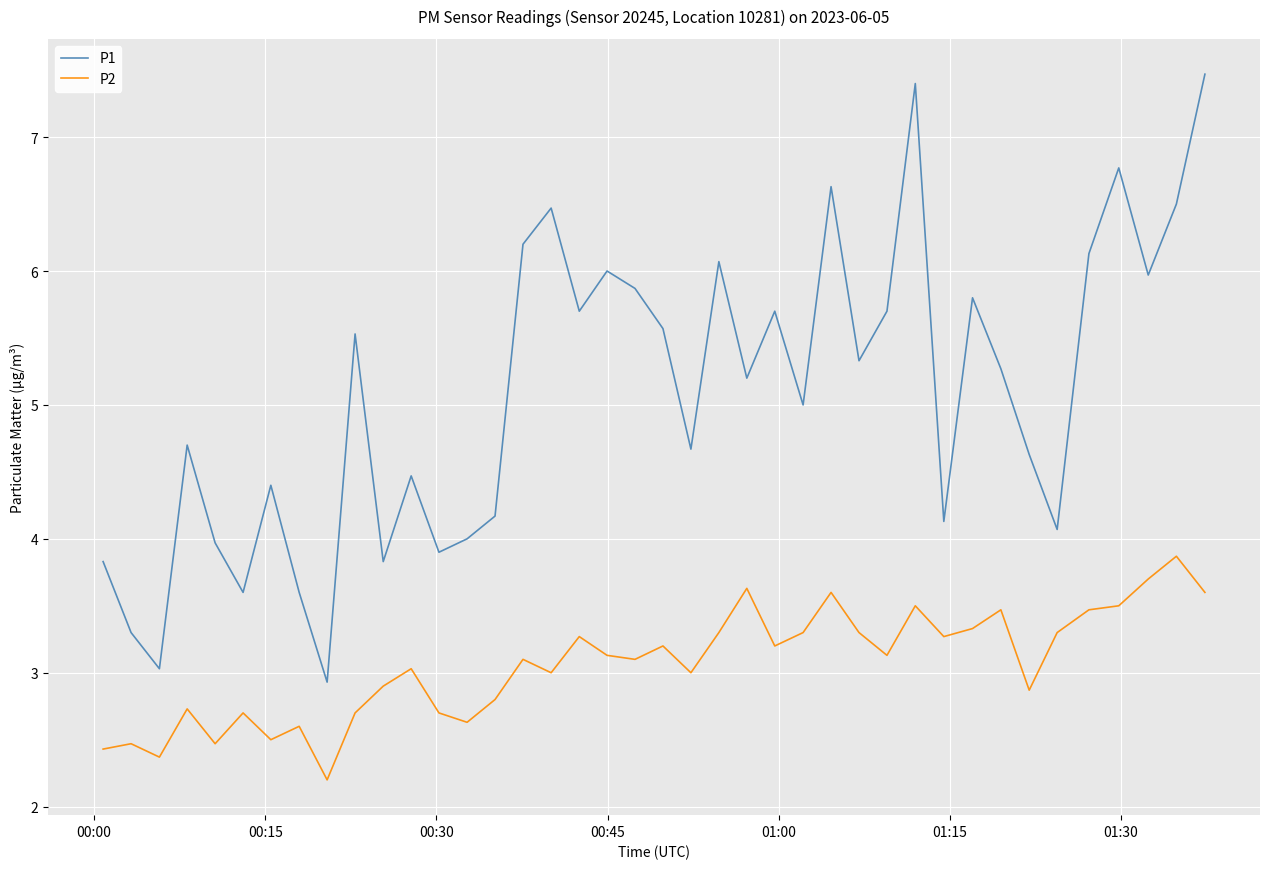

Which series has the largest range (max minus min)?

P1